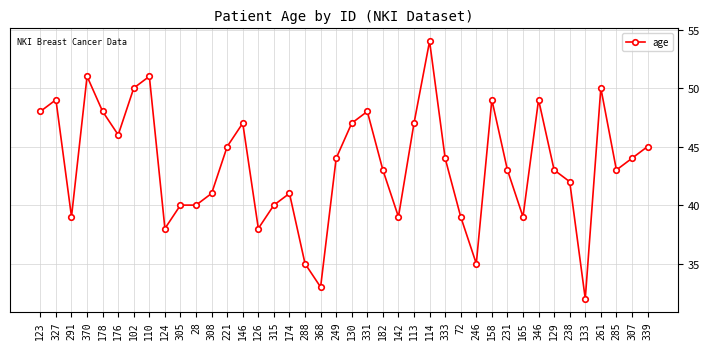

How many lines are shown in the chart?

1